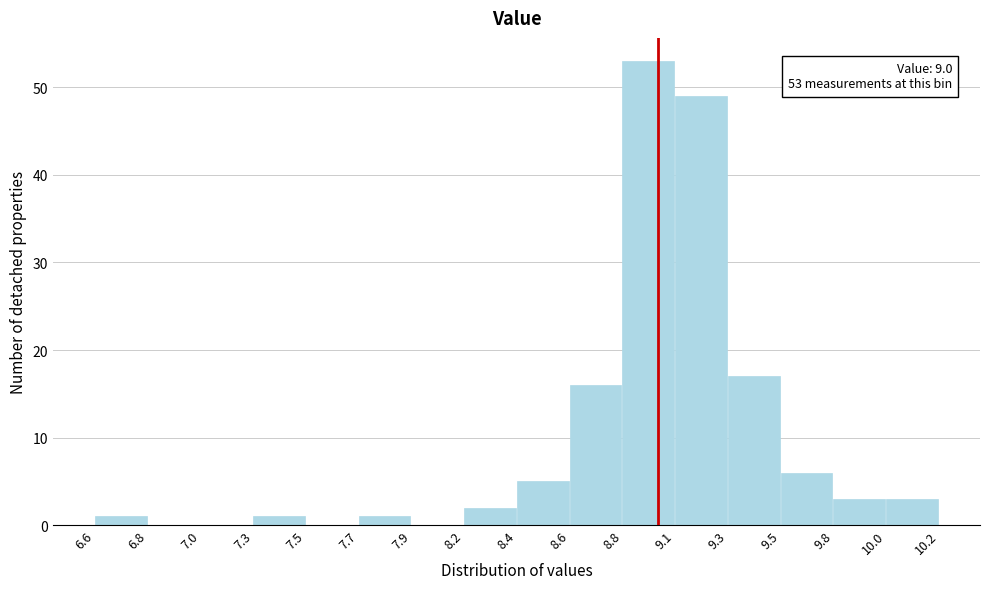

Reading left to right, transcribe all the data shown in this chart.

6.6=1	6.8=0	7.0=0	7.3=1	7.5=0	7.7=1	7.9=0	8.2=2	8.4=5	8.6=16	8.8=53	9.1=49	9.3=17	9.5=6	9.8=3	10.0=3